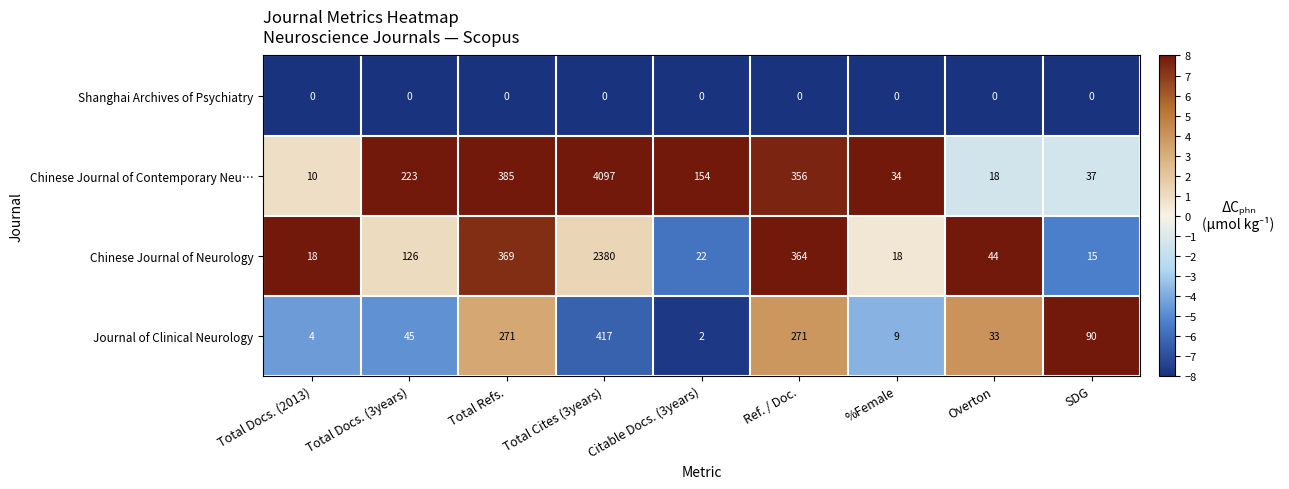

The value of Chinese Journal of Contemporary Neu… at Overton is 8. True or false?

False